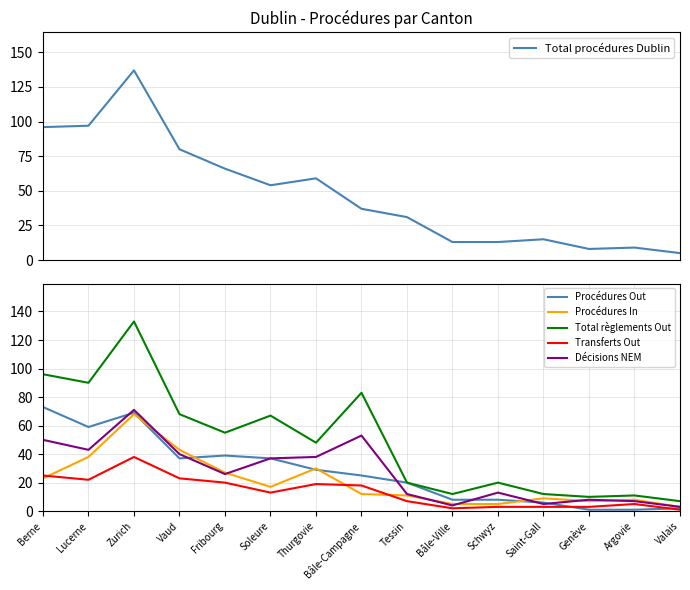

What are all the series names shown in the legend?

Total procédures Dublin, Procédures Out, Procédures In, Total règlements Out, Transferts Out, Décisions NEM